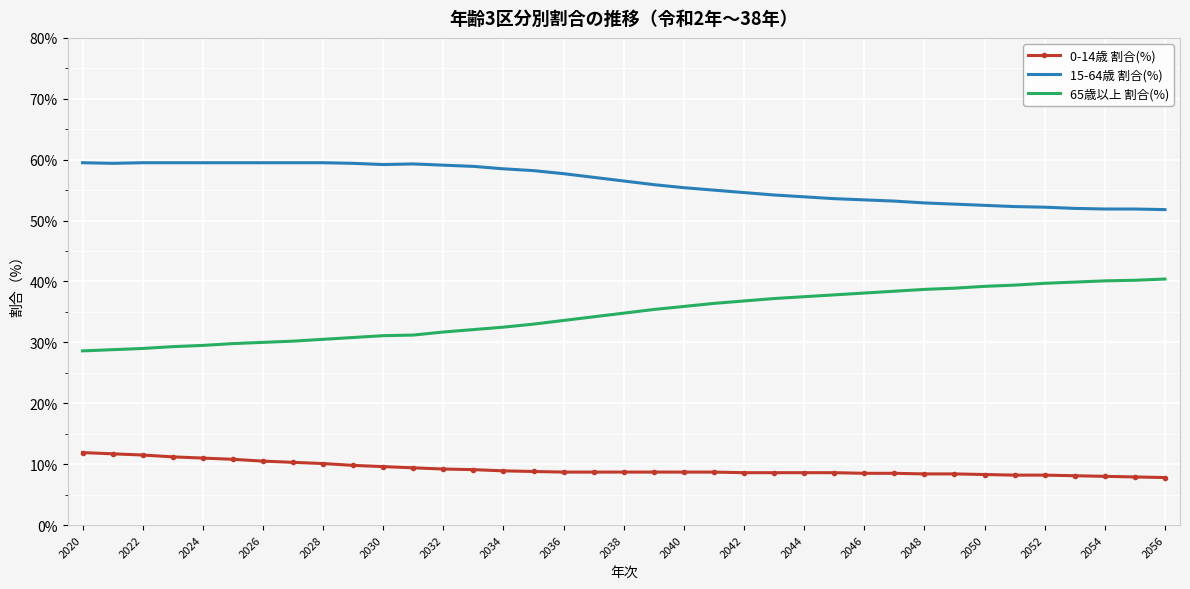

What is the difference between the second highest and second lowest values in the 65歳以上 割合(%) series?

11.4